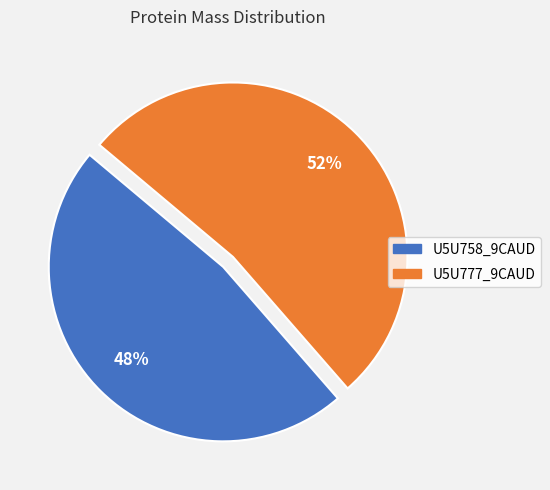

Is the sum of U5U758_9CAUD and U5U777_9CAUD greater than half?

Yes